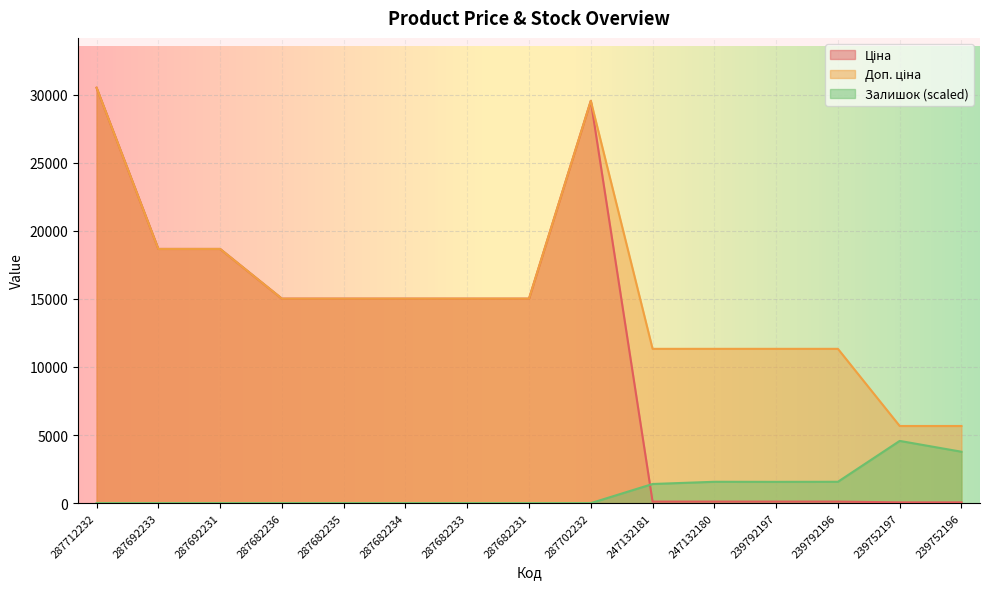

How many lines are shown in the chart?

3